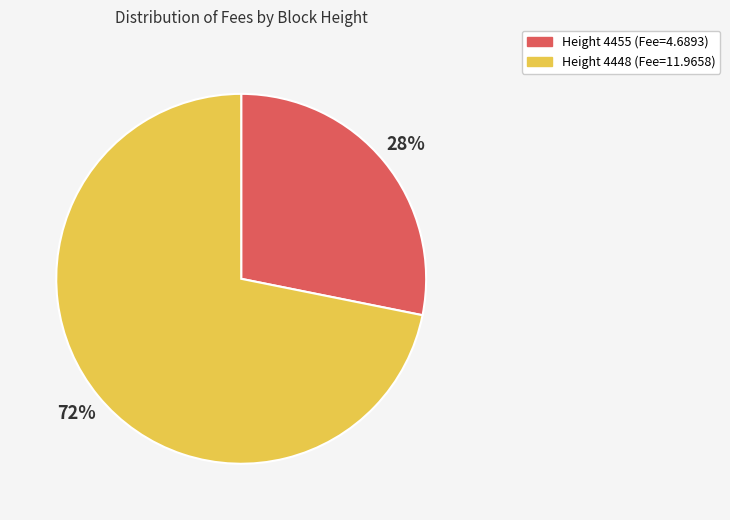

To the nearest percent, what is the average slice percentage?

50%